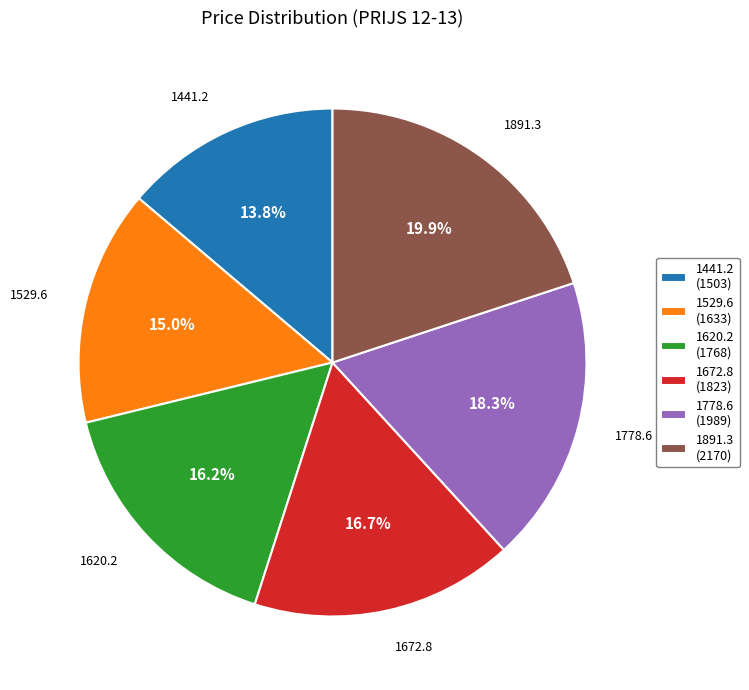

What is the ratio of the value at 1620.2 to the value at 1441.2?

1.2